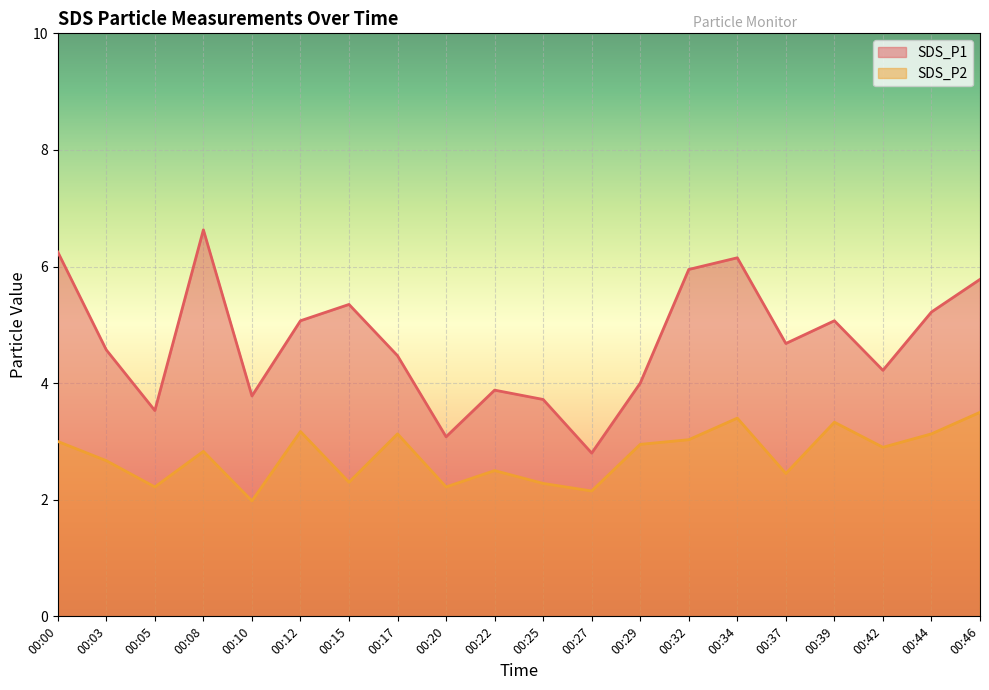

What is the difference between the SDS_P1 values at 00:29 and 00:37?

0.7